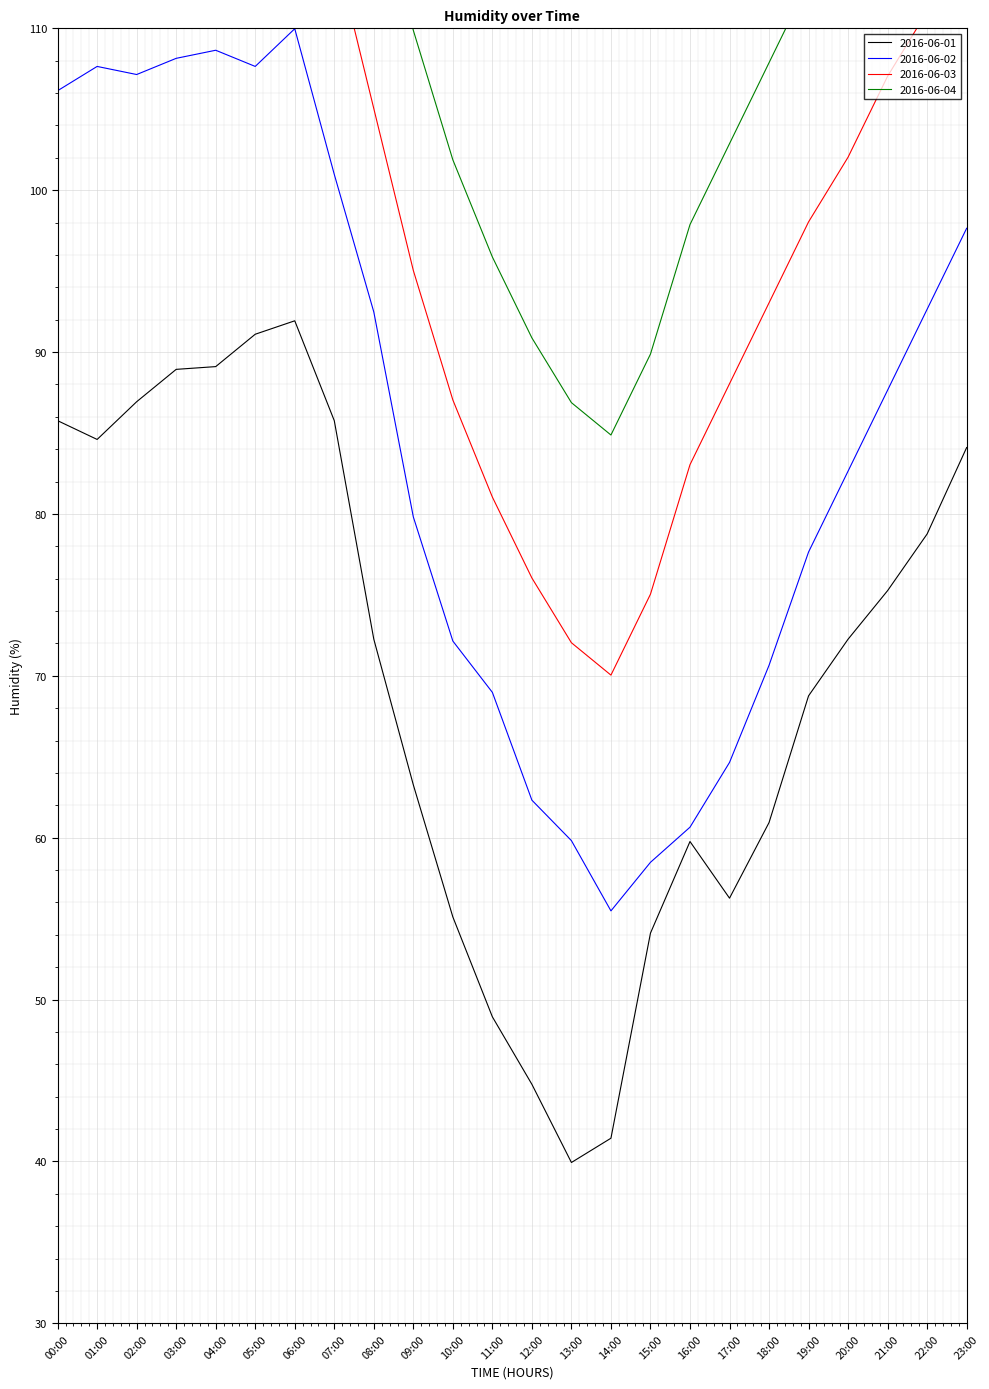

Which category has the highest value in the 2016-06-02 series?

06:00